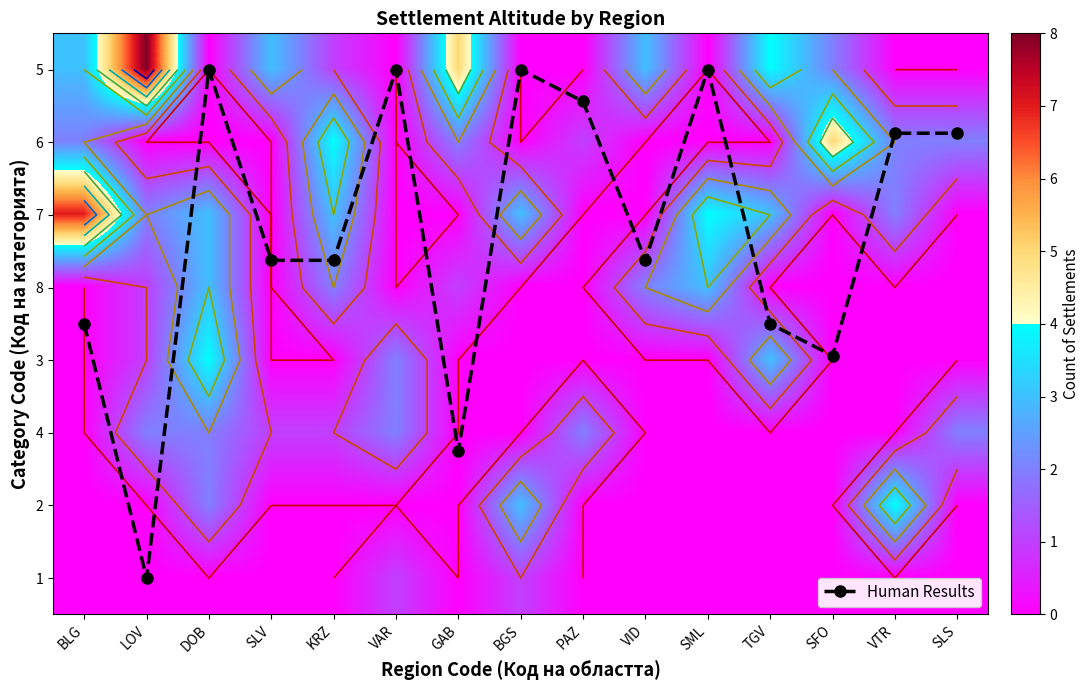

The value of 6 at VTR is 1.0. True or false?

False